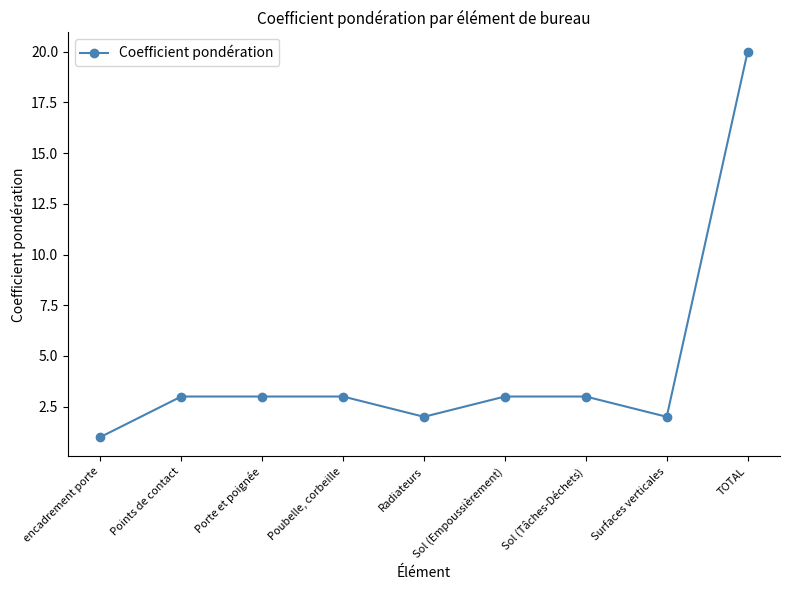

What is the sum of the values at Porte et poignée and Poubelle, corbeille?

6